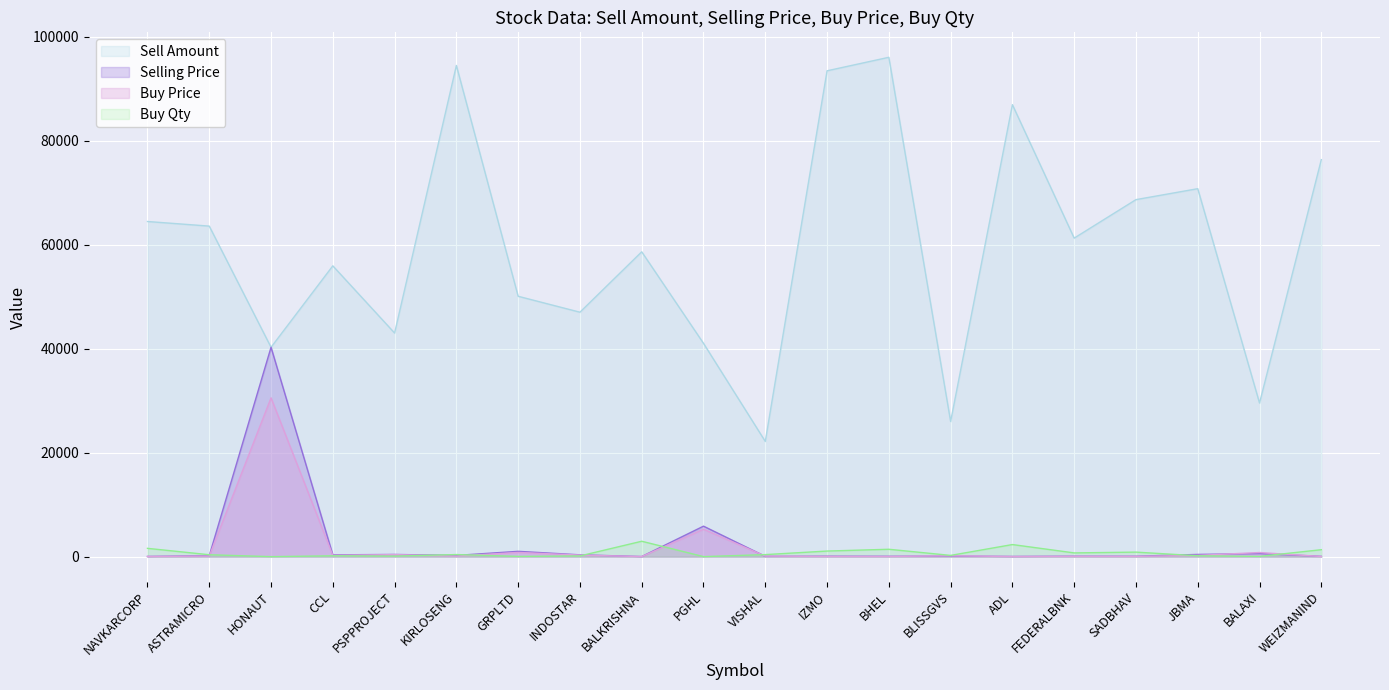

What is the value of the Buy Price point at the 8th from the left?

297.2